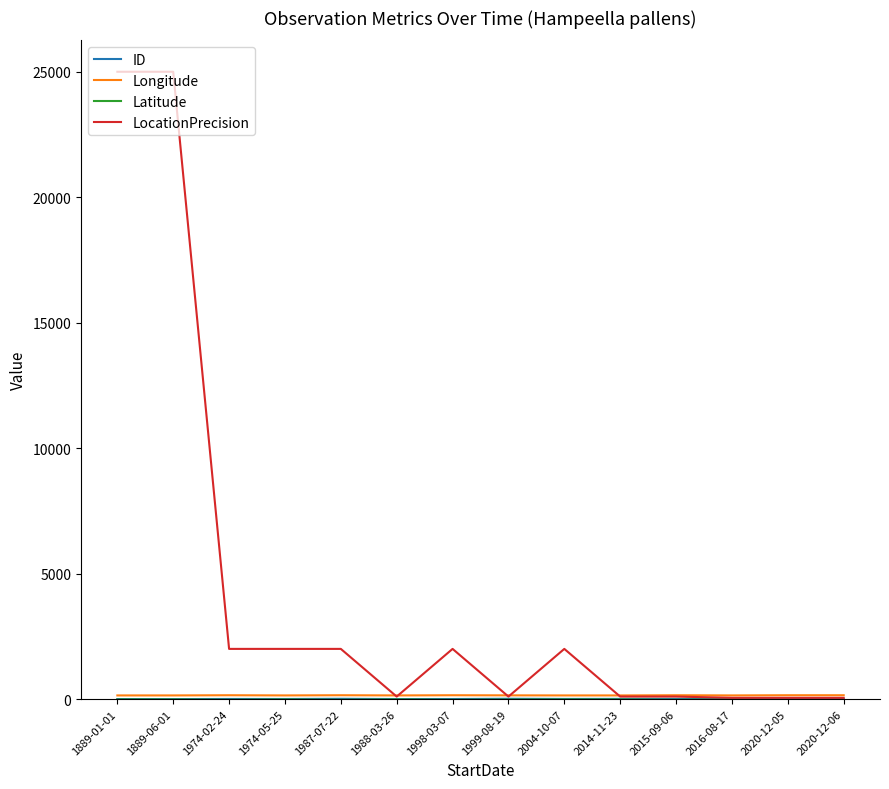

Which series has the largest range (max minus min)?

LocationPrecision